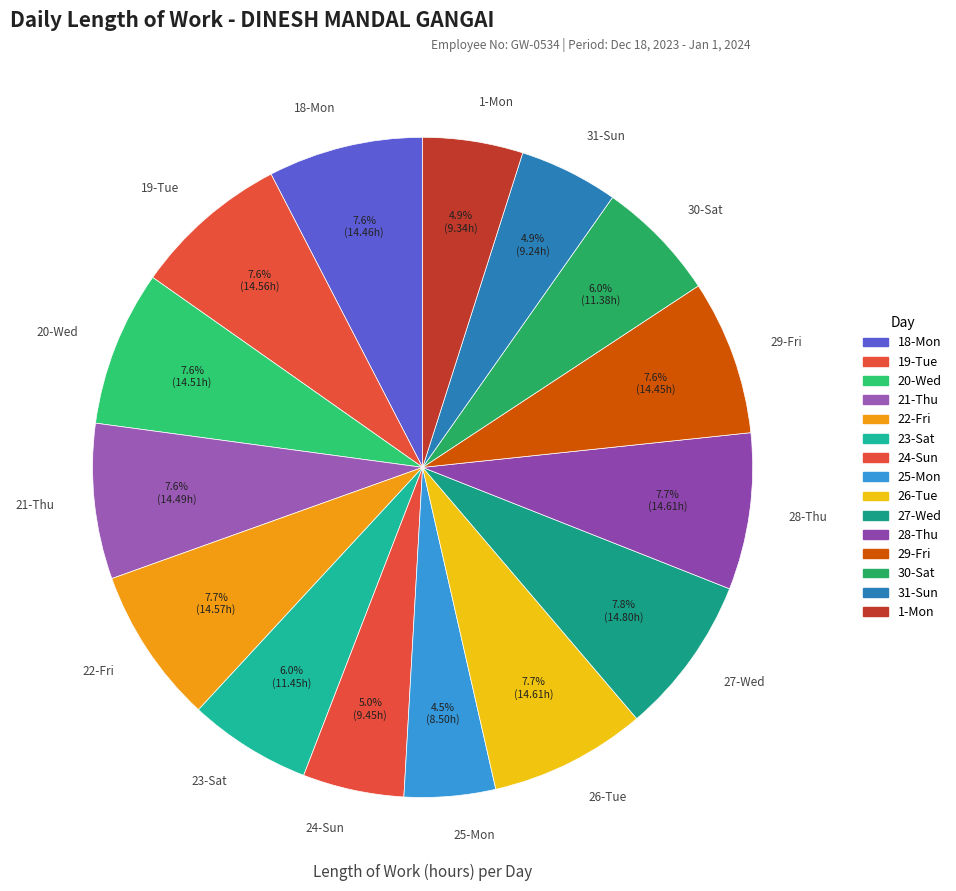

What portion of the pie excludes 21-Thu?

92.4%